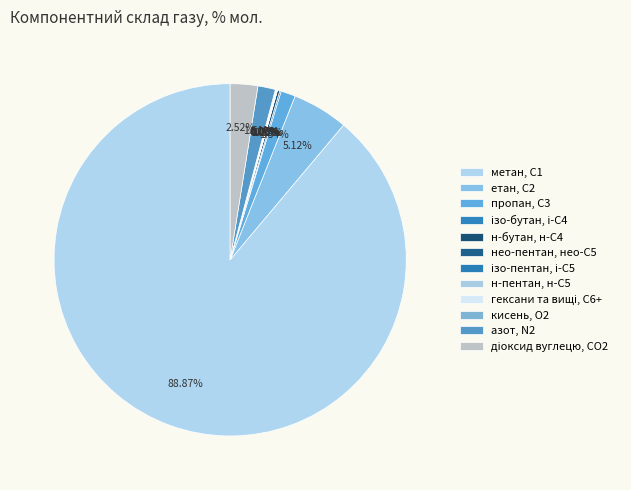

How many slices are in this pie chart?

12